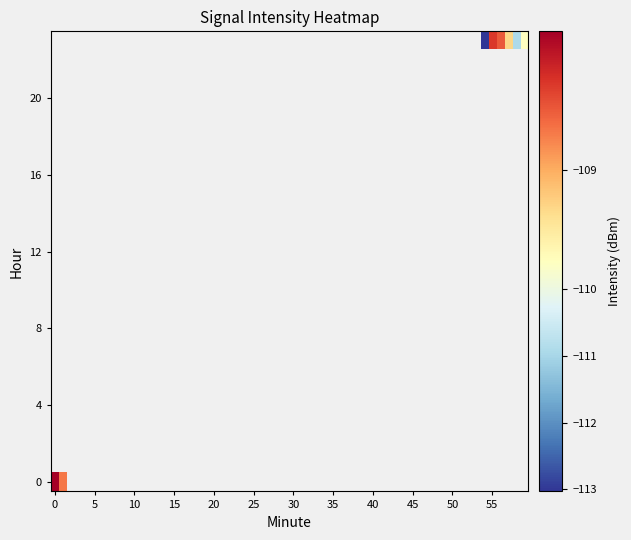

What is the highest value of the 0 series?

-108.0